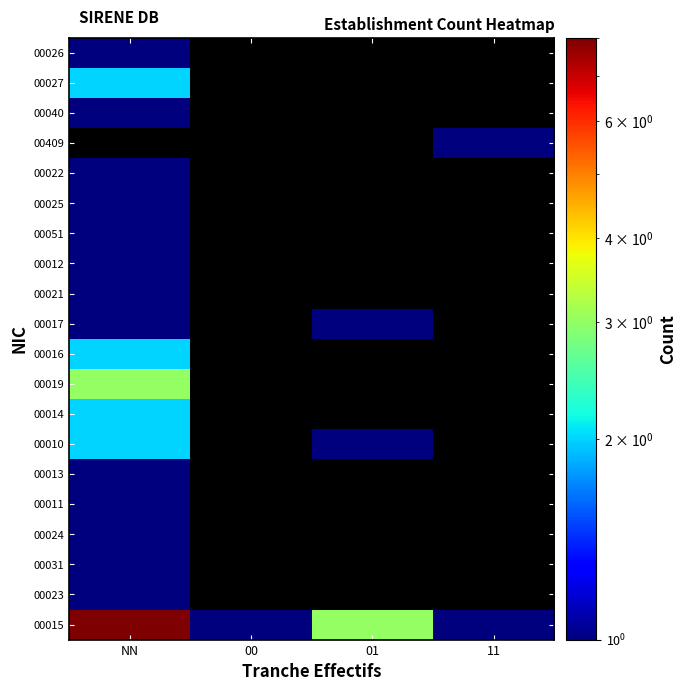

Between 00 and NN, which is larger?

NN